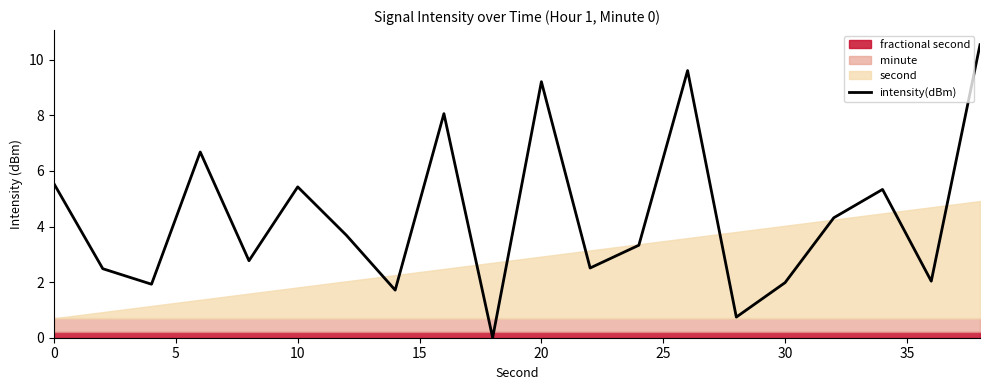

Is it true that the value at 19 is 5.3?

False